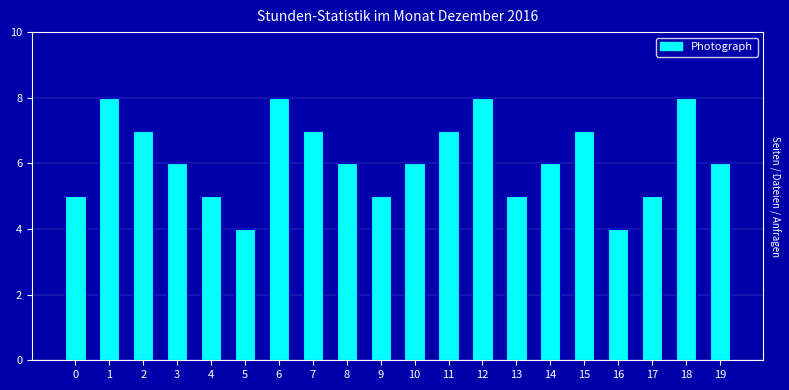

What is the value of the 9th bar from the left?

6